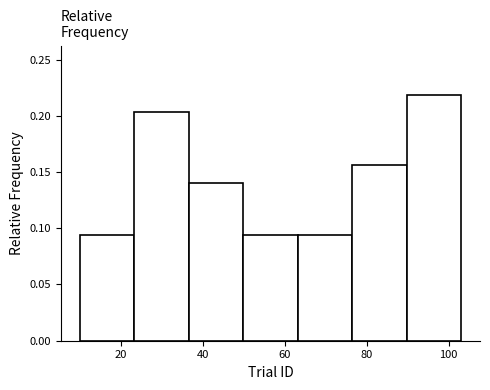

Reading left to right, list every bar in this chart as the range it spans on the x-axis followed by its height. Neither the bar edges nor the heights are printed on the chart, so give them approximately, as read against the axes.

10 to 24: 0.095
24 to 36: 0.205
36 to 50: 0.140
50 to 64: 0.095
64 to 76: 0.095
76 to 90: 0.155
90 to 104: 0.220